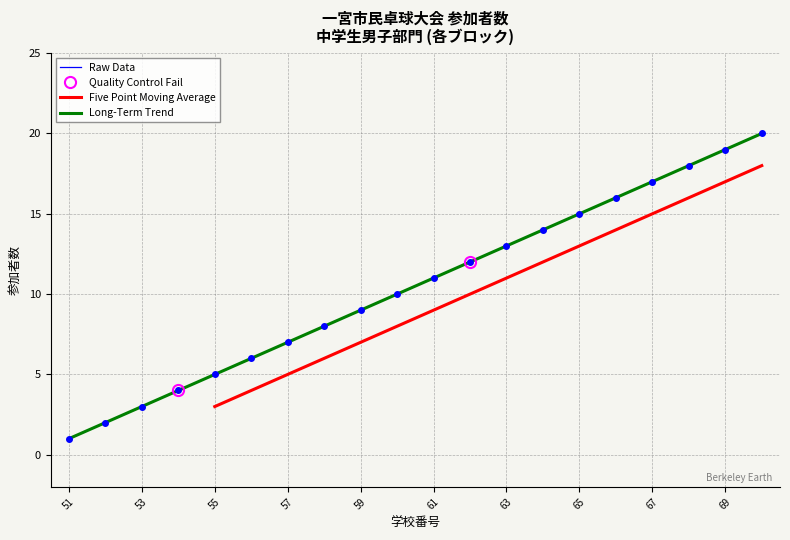

How many series are shown in this chart?

4